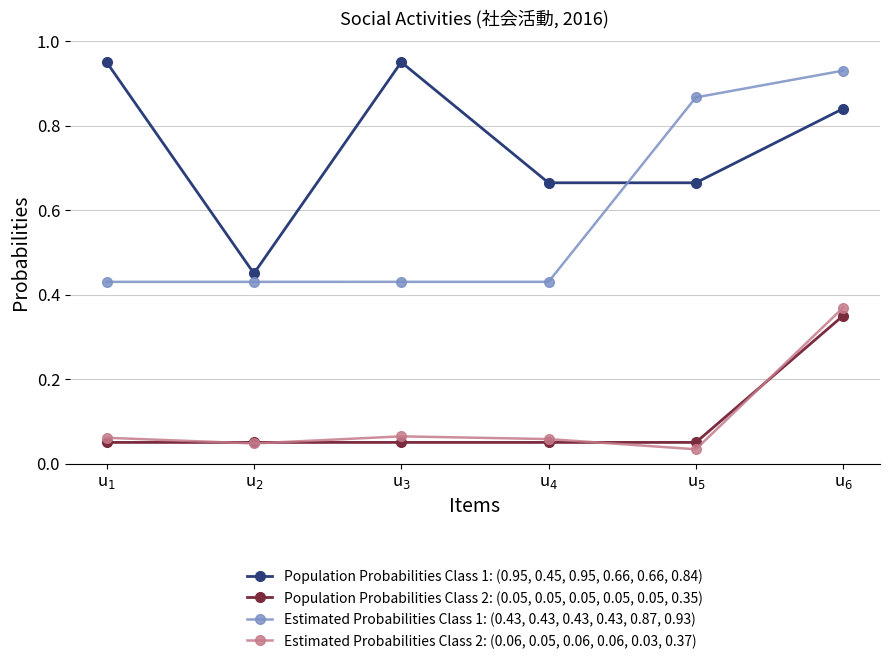

Is it true that Population Probabilities Class 1: (0.95, 0.45, 0.95, 0.66, 0.66, 0.84) equals 1.0 at u$_{5}$?

False